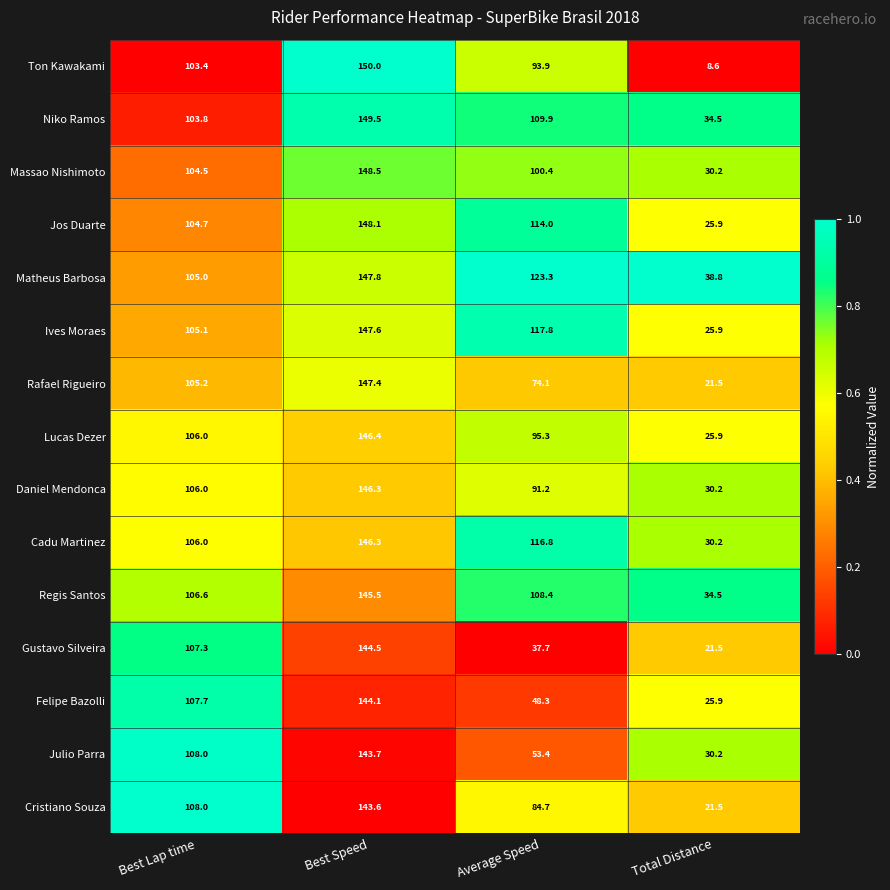

At which label does Jos Duarte first exceed 114?

Best Speed